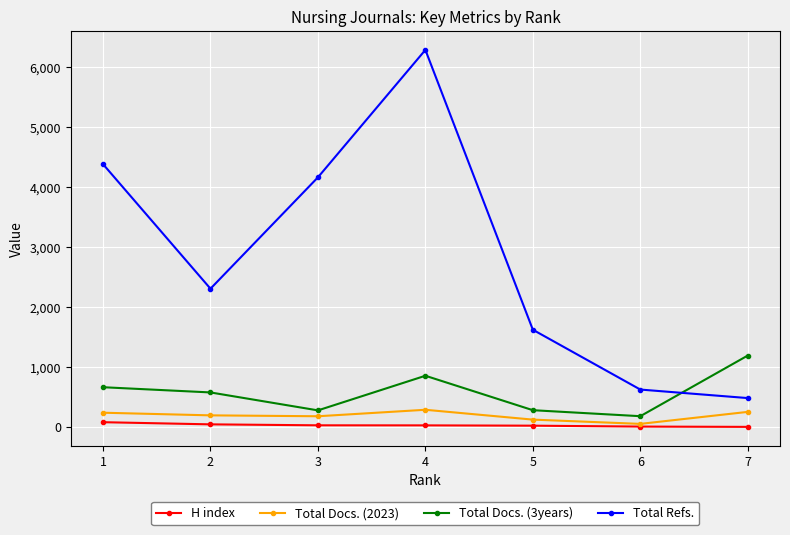

Where is Total Docs. (3years) nearest to the value 686?

1